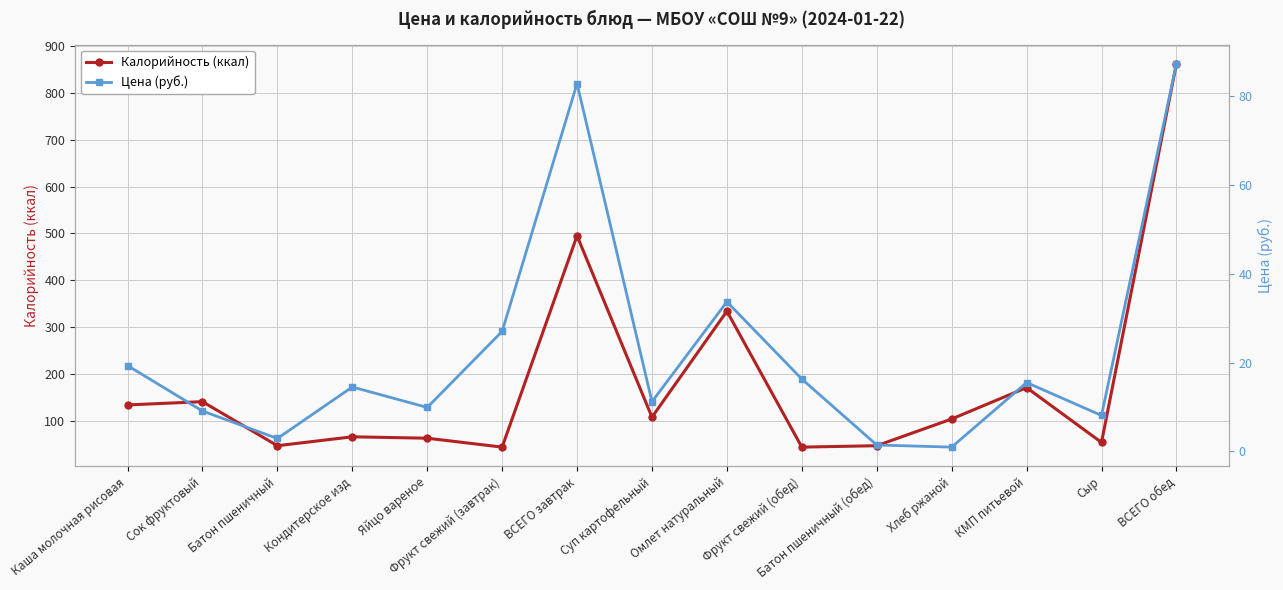

Between Батон пшеничный (обед) and Хлеб ржаной, which series saw the biggest shift?

Калорийность (ккал)